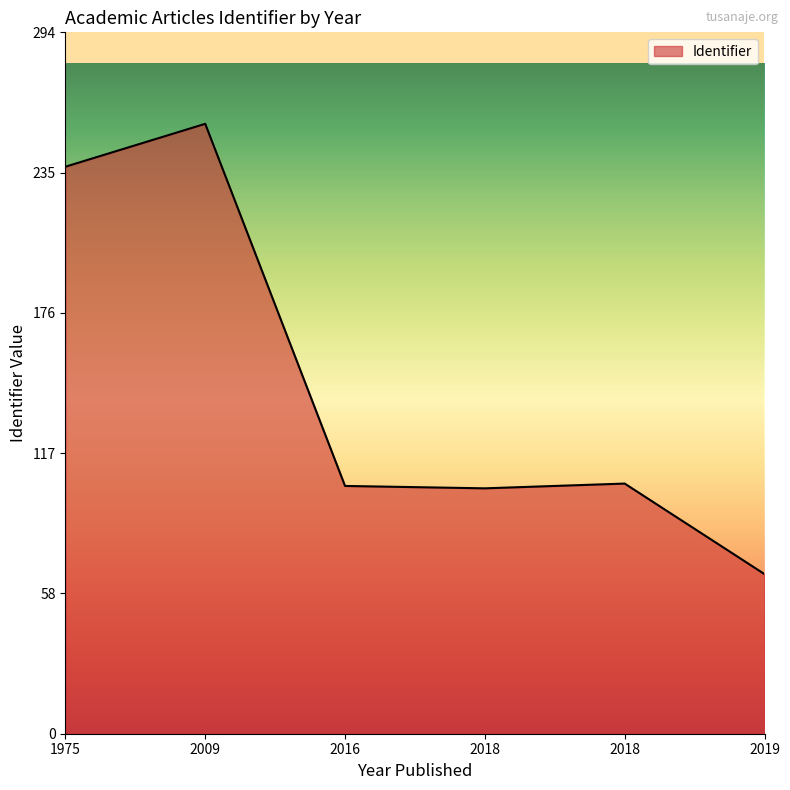

What is the difference between the maximum and minimum values?

189